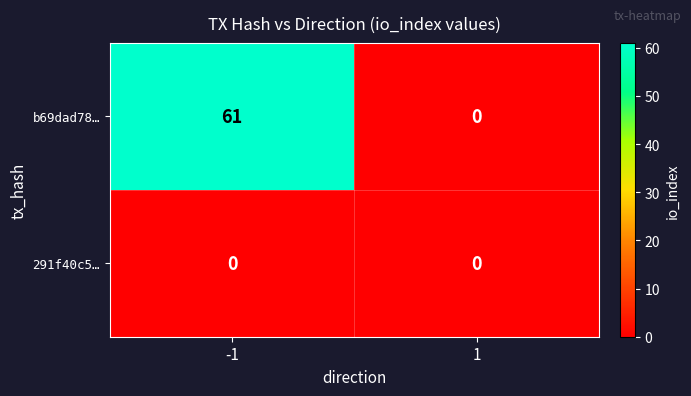

What is the sum of the b69dad78… values at -1 and 1?

61